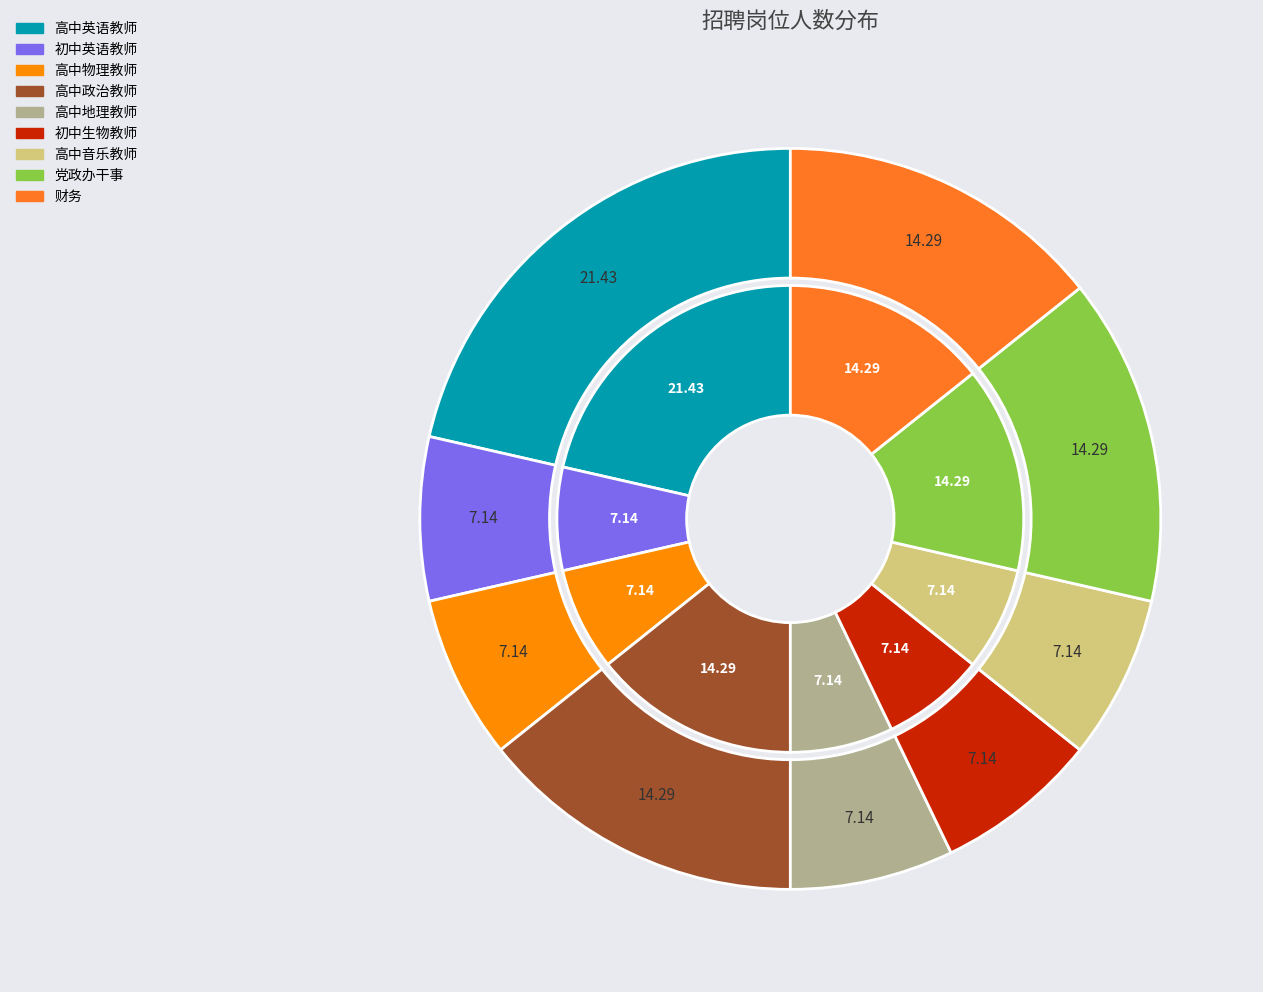

What percentage is the 高中英语教师 slice, to the nearest percent?

21%